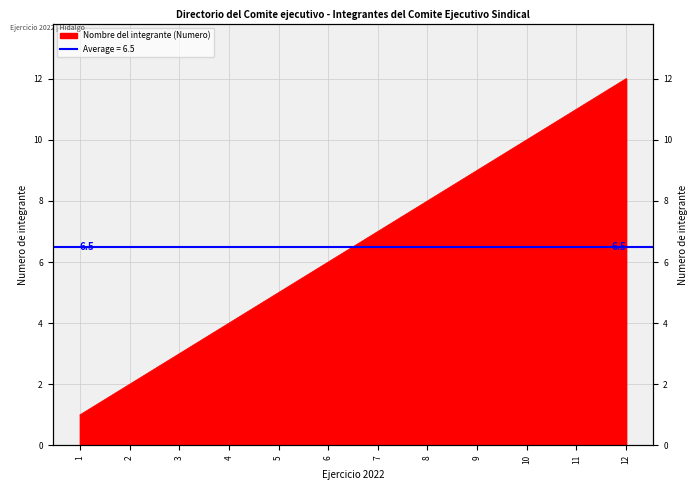

Reading left to right, extract all data points from this chart.

1	2	3	4	5	6	7	8	9	10	11	12